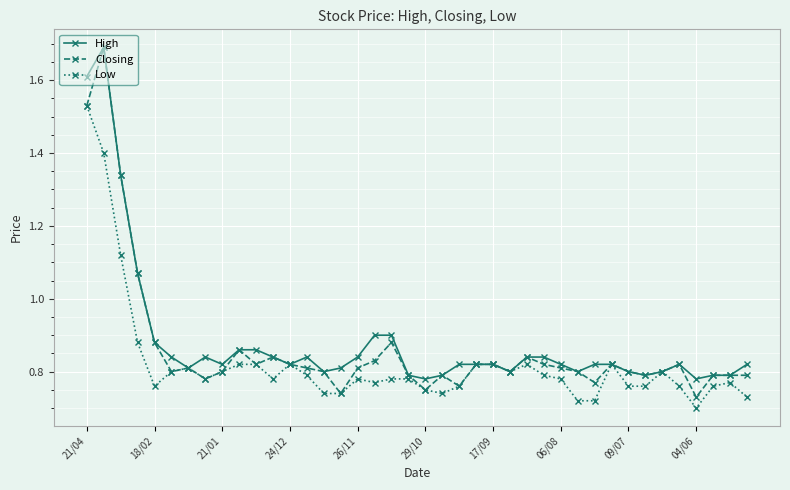

At how many categories does at least one series exceed 0?

40